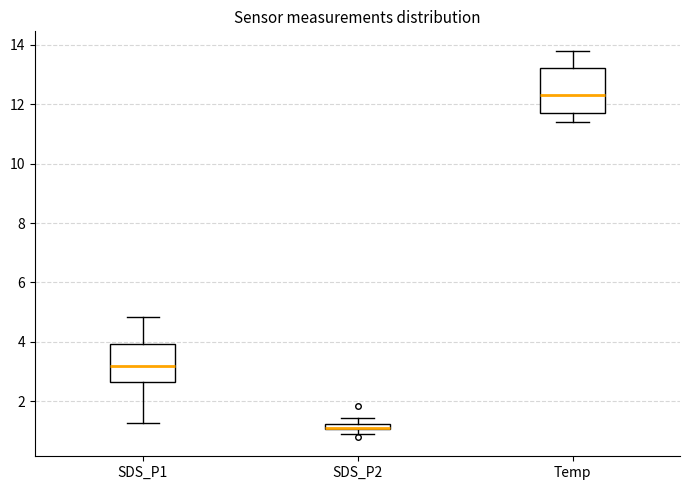

Where does the upper whisker of the box for SDS_P1 end on the y-axis? The values are not printed on the chart, so give them approximately, as read against the axis.

4.8